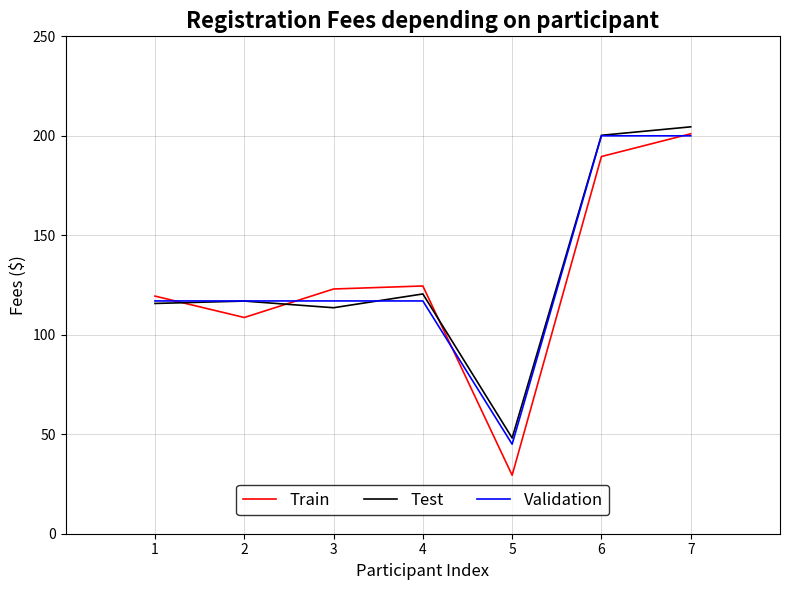

Between 3 and 5, which series saw the biggest shift?

Train